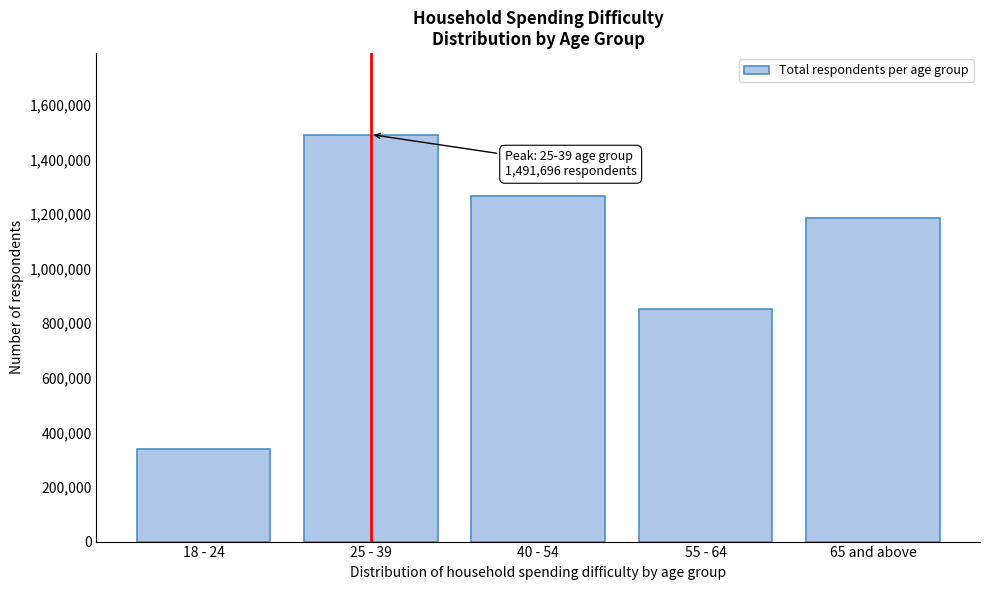

Reading right to left, transcribe all the data shown in this chart.

1186793	854075	1266084	1491696	340586